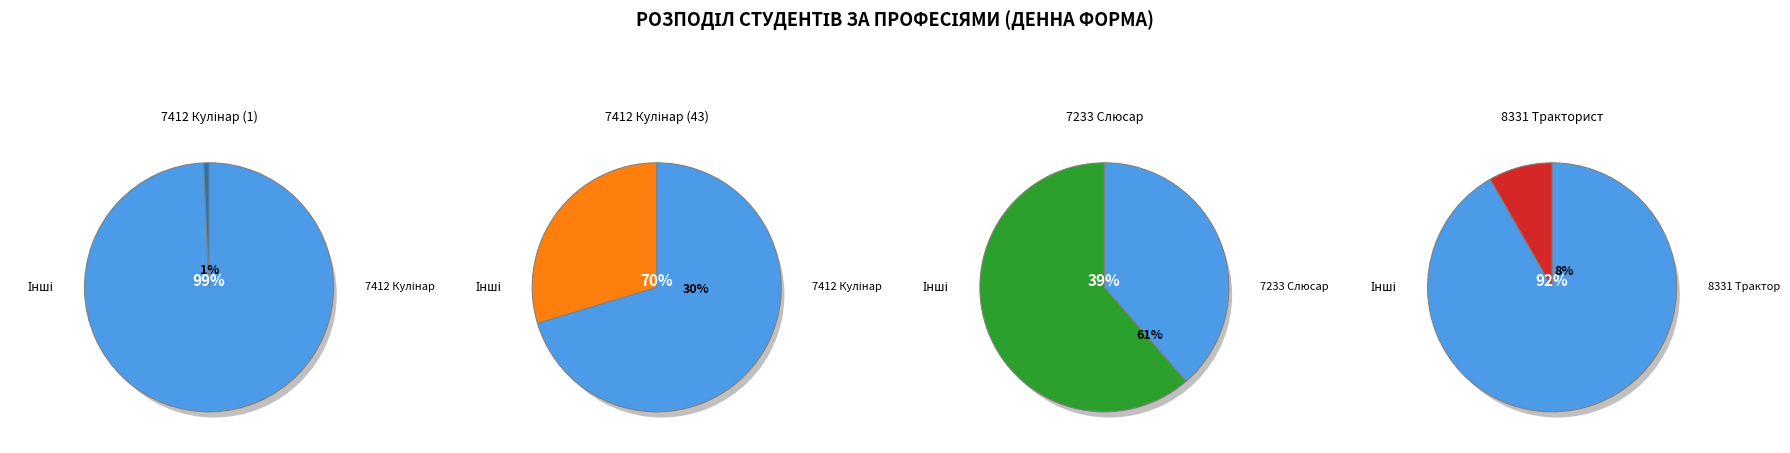

Which category accounts for the majority?

7233 Слюсар